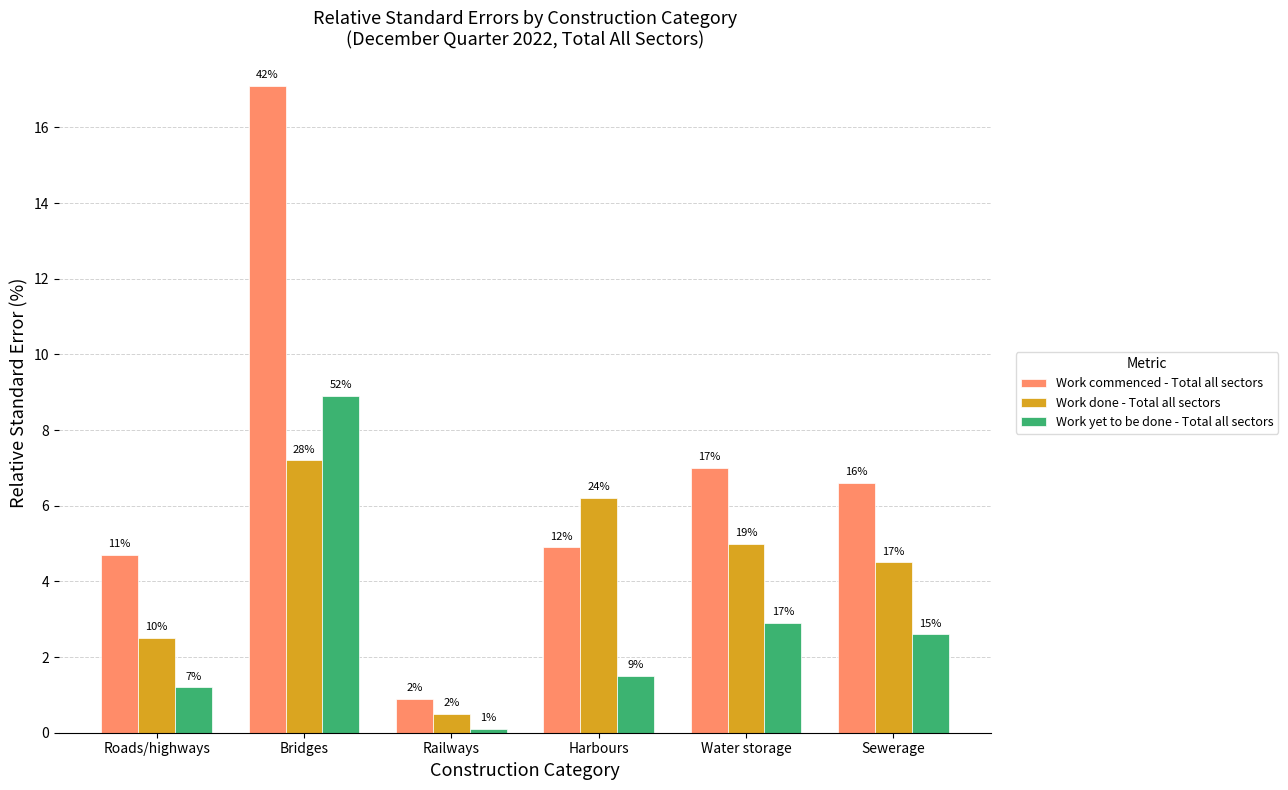

What is the difference between the Work done - Total all sectors values at Harbours and Railways?

5.7